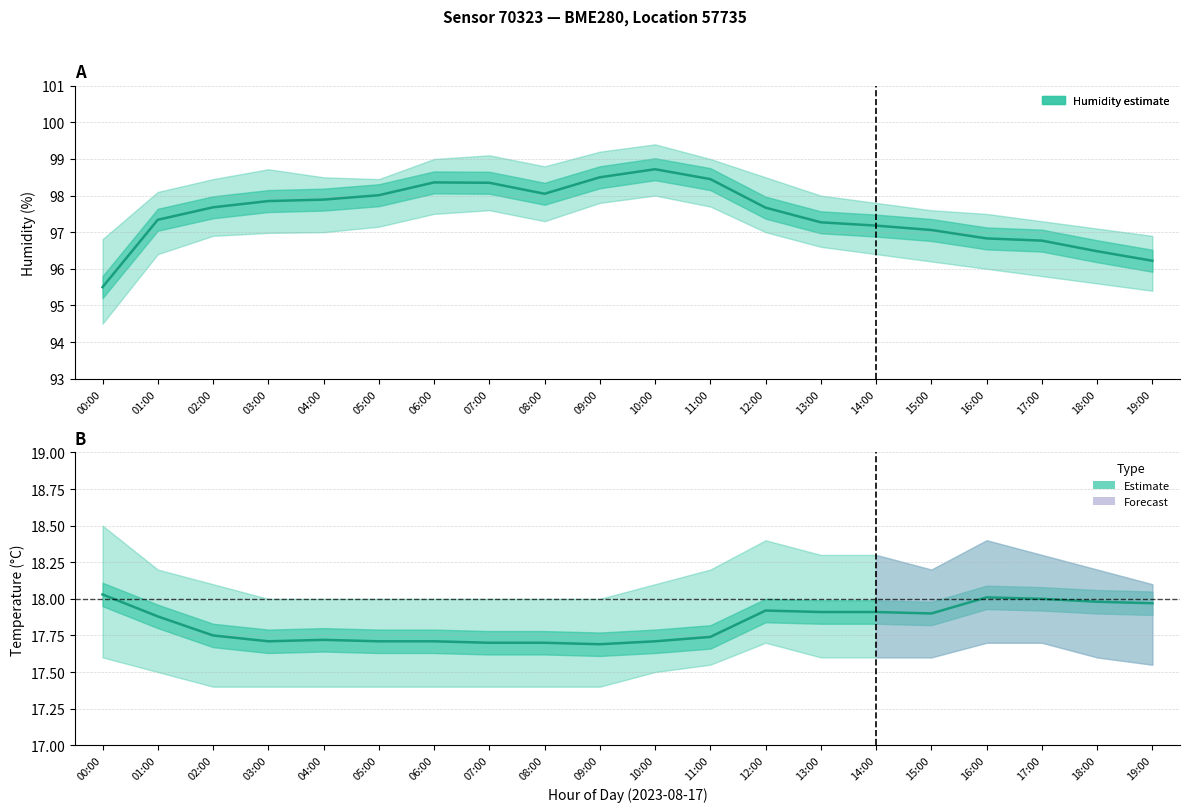

Count the number of categories in the chart.

20